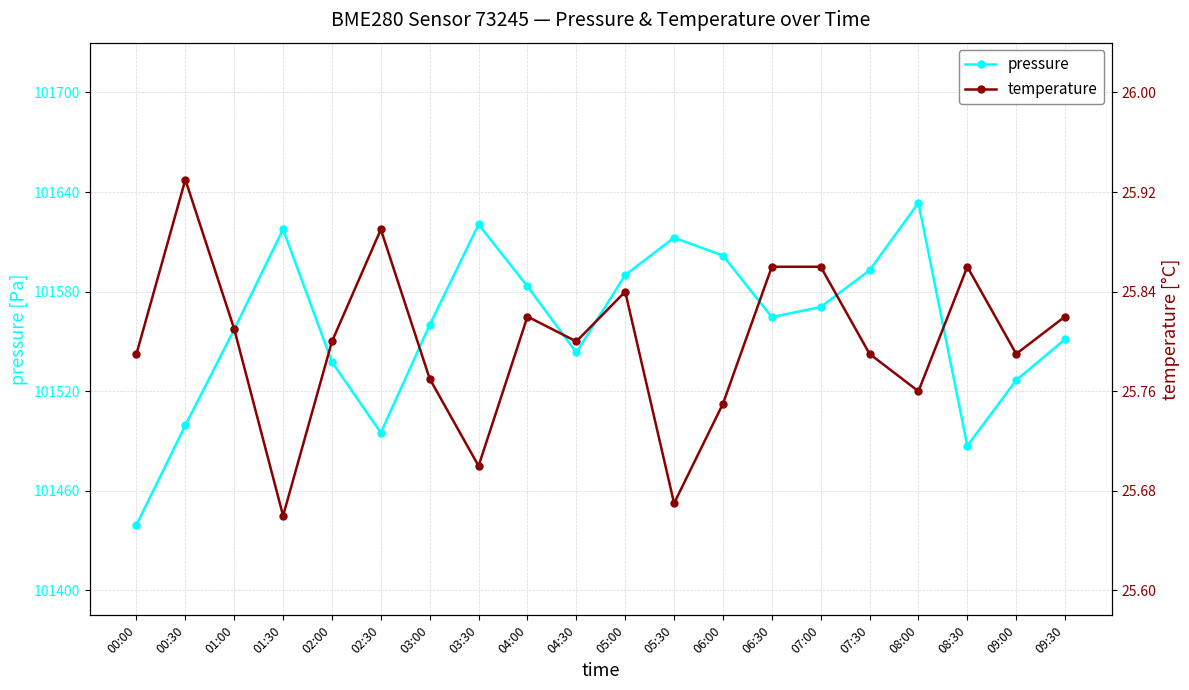

Reading right to left, extract all data points from this chart.

pressure: 0.5	0.4	0.3	0.8	0.6	0.6	0.5	0.7	0.7	0.6	0.5	0.6	0.7	0.5	0.3	0.5	0.7	0.5	0.3	0.1
temperature: 0.5	0.5	0.6	0.4	0.5	0.6	0.6	0.4	0.2	0.6	0.5	0.5	0.2	0.4	0.7	0.5	0.1	0.5	0.8	0.5